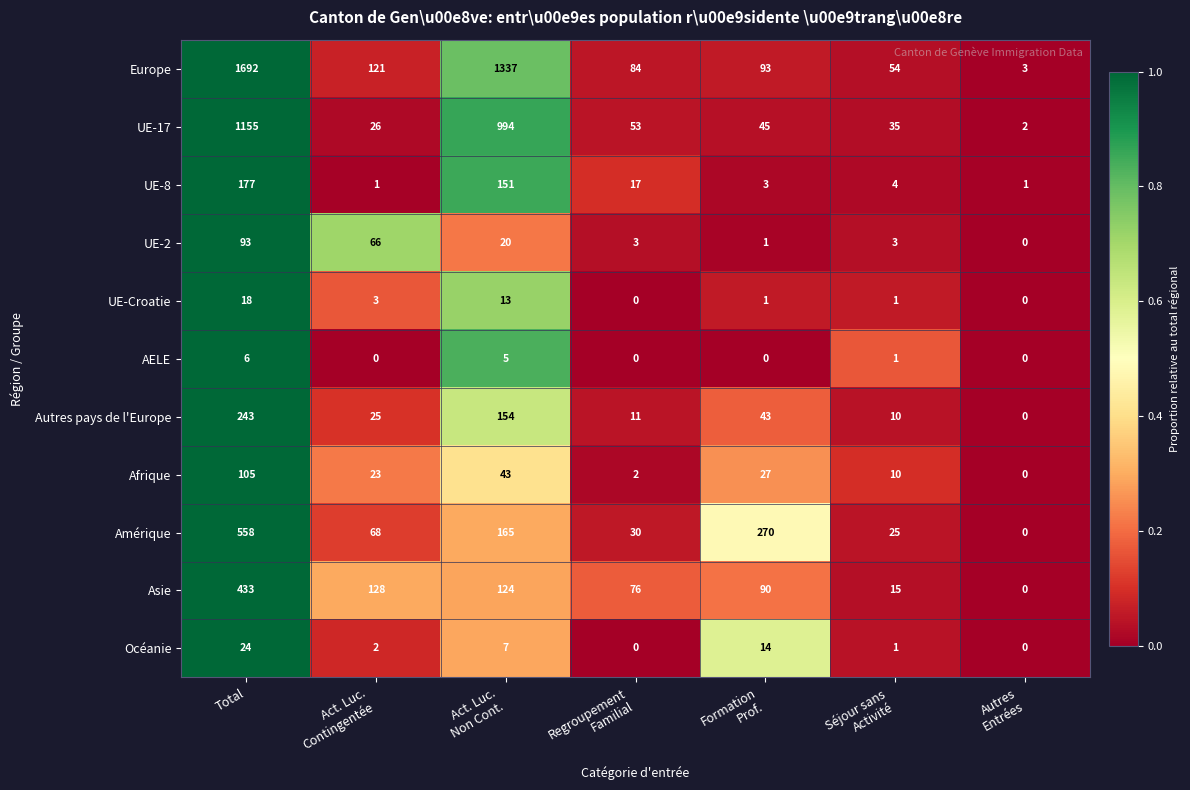

At which label does Océanie reach its peak?

Total